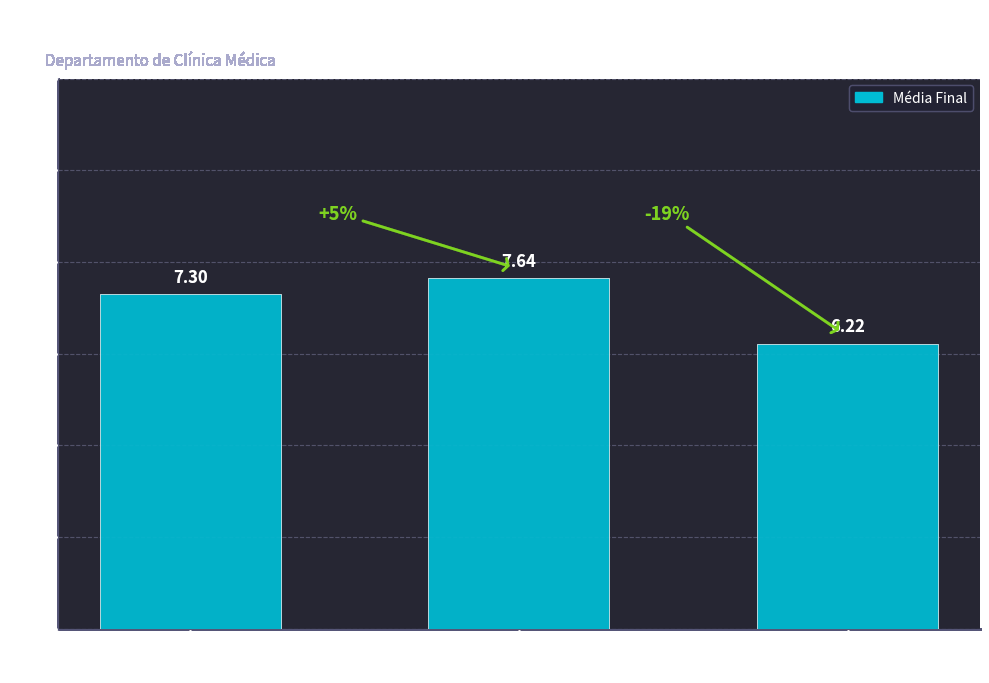

List the labels in order of value, smallest first.

Solange E.
Volpato, Julia I. R.
Cicogna, Ricardo C.
Rebolho